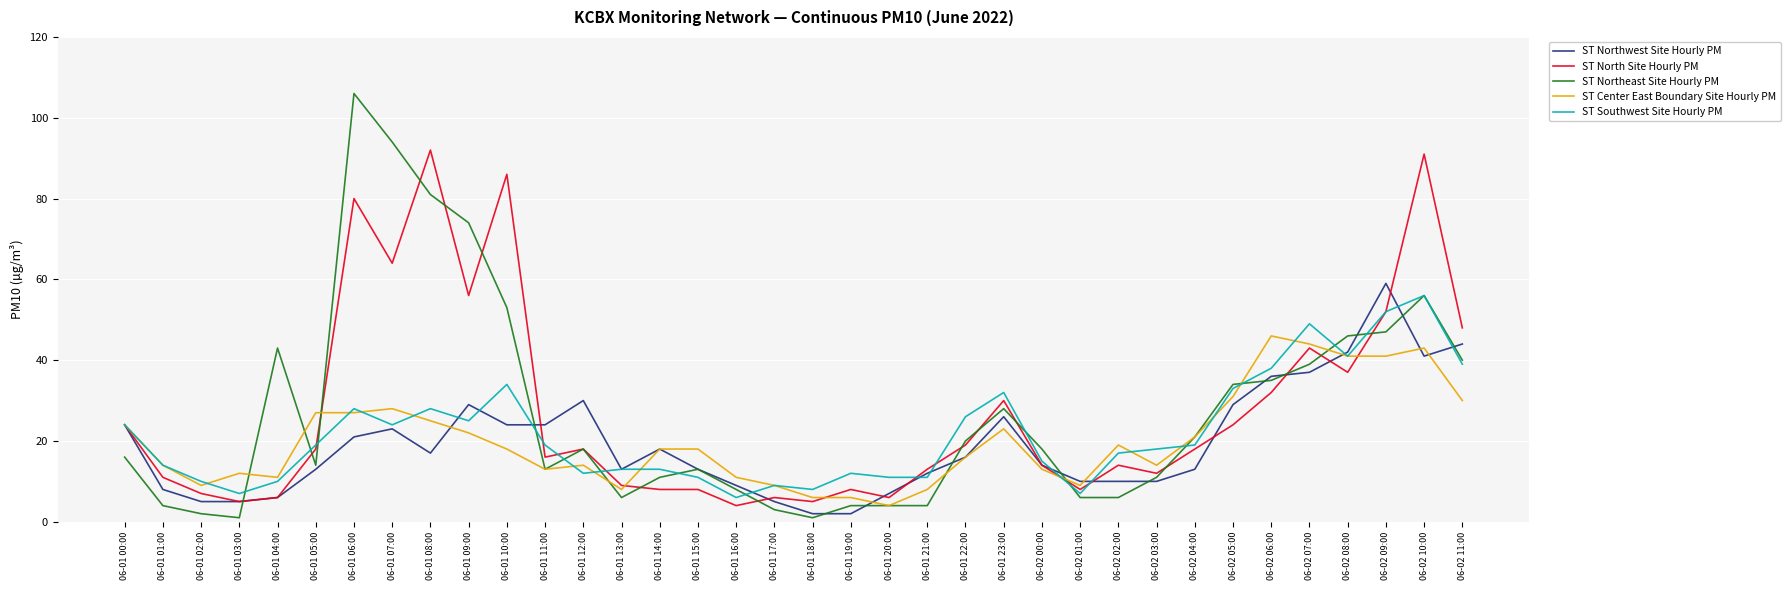

What is the sum of the ST Northeast Site Hourly PM values at 06-01 04:00 and 06-01 12:00?

61